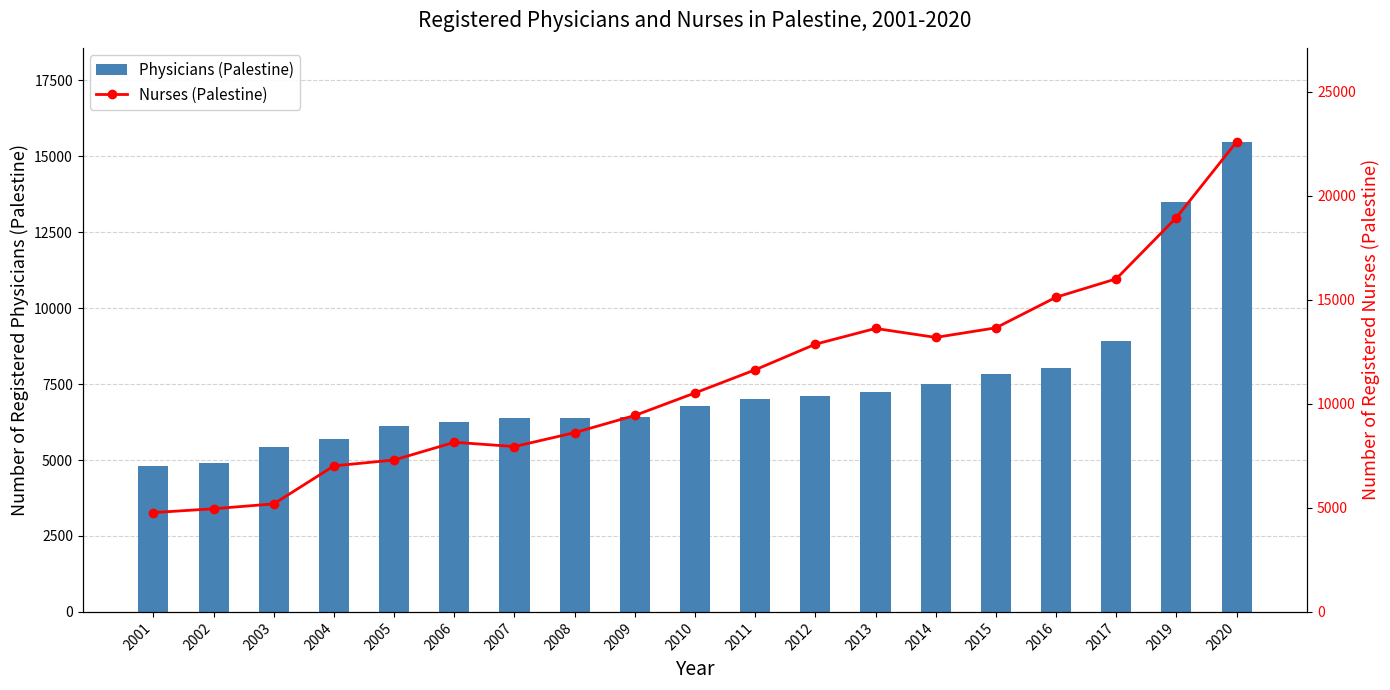

What value does the Physicians (Palestine) series have at 2008, to the nearest 100?

6400